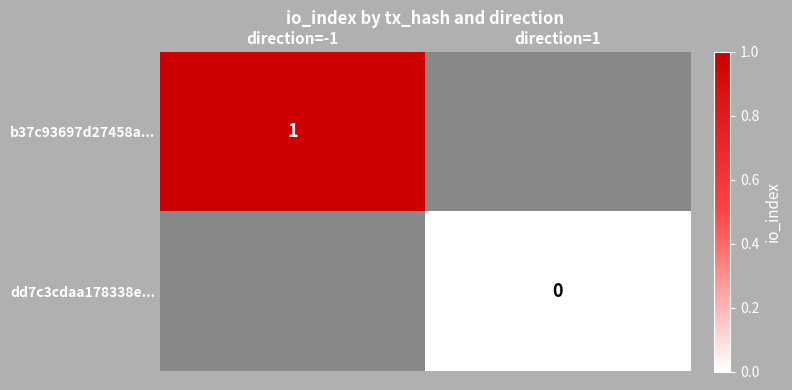

The b37c93697d27458a... series shows 1 at direction=-1. True or false?

True